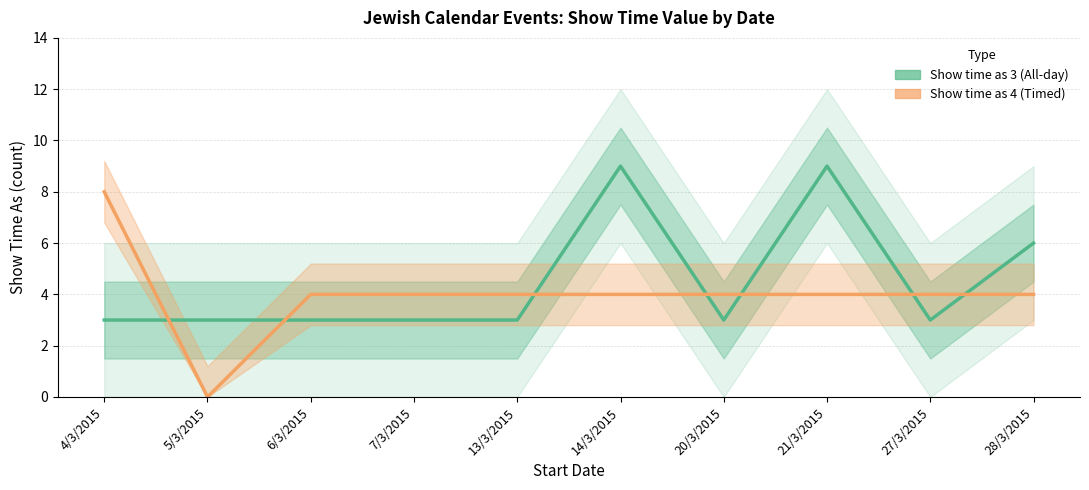

Which category has the lowest value in the Show time as 3 (All-day) series?

4/3/2015